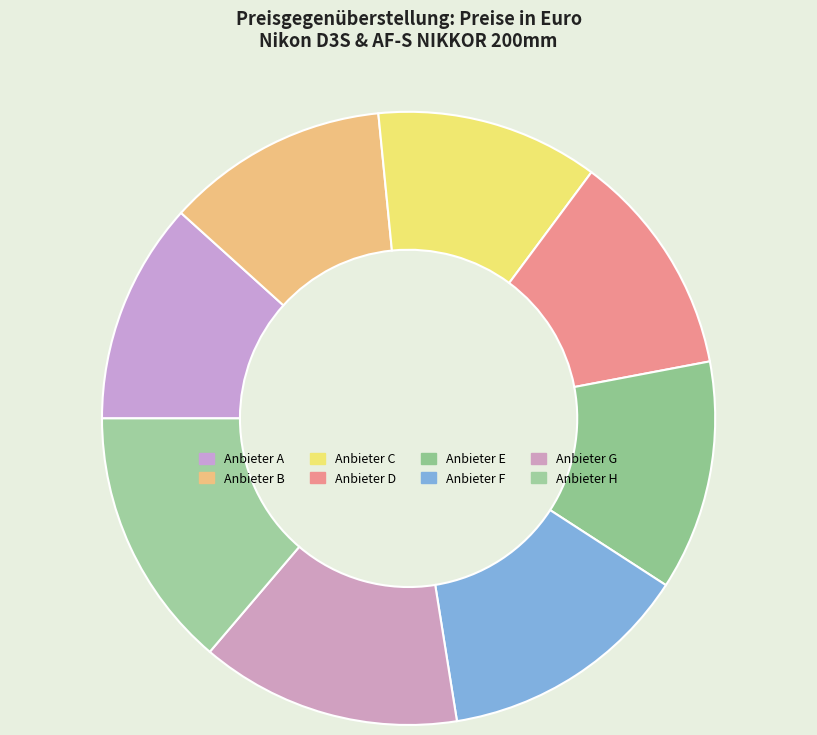

To the nearest percent, what portion does Anbieter D represent?

12%